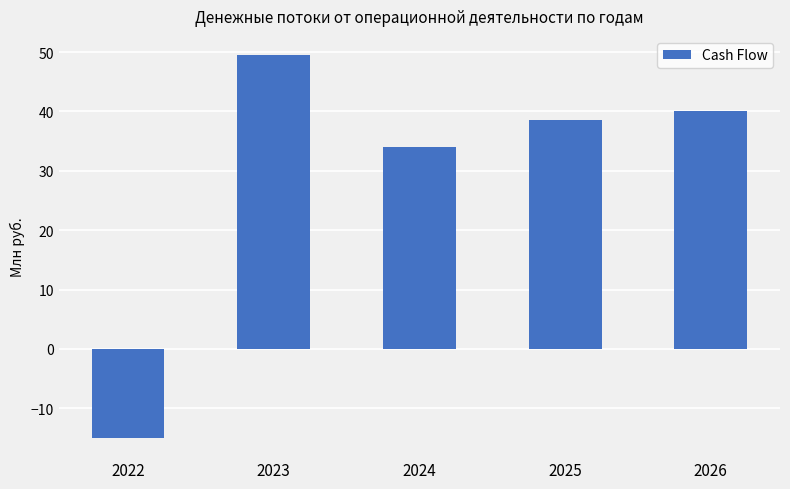

What is the value of the 2nd bar from the left?

49.5